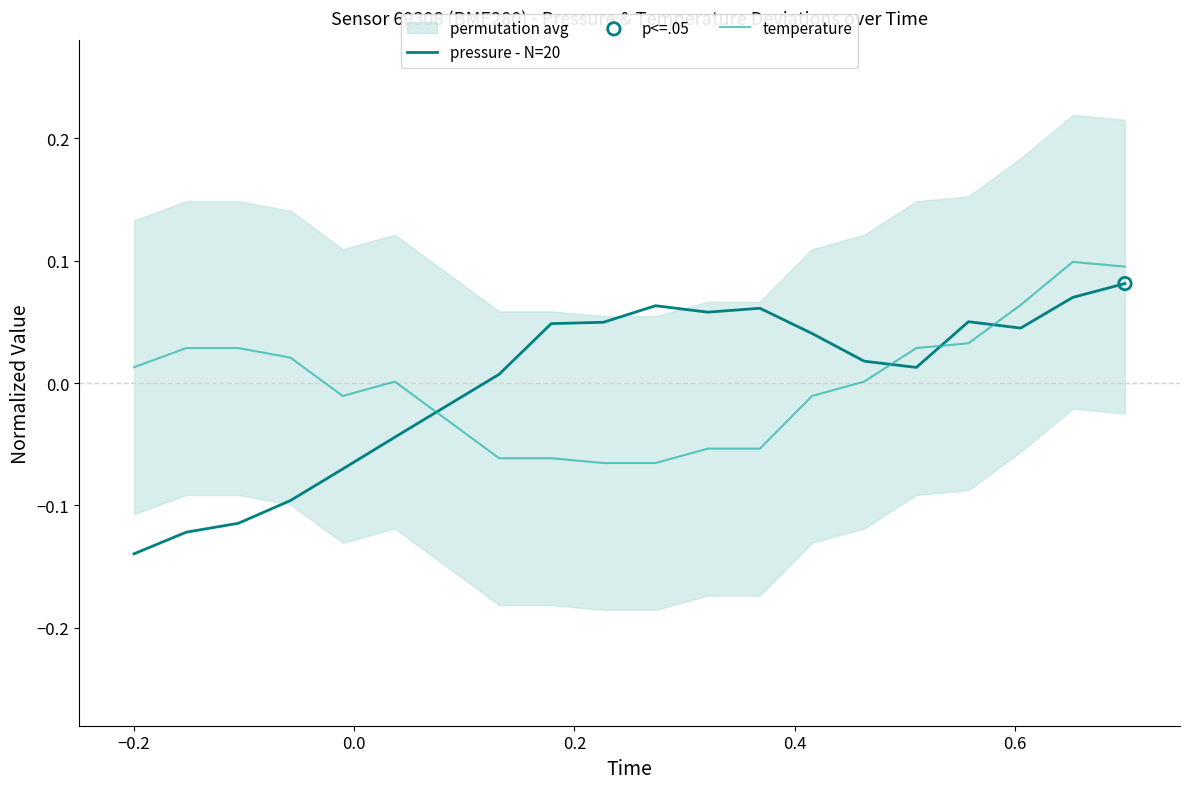

At how many categories does at least one series exceed 0?

18